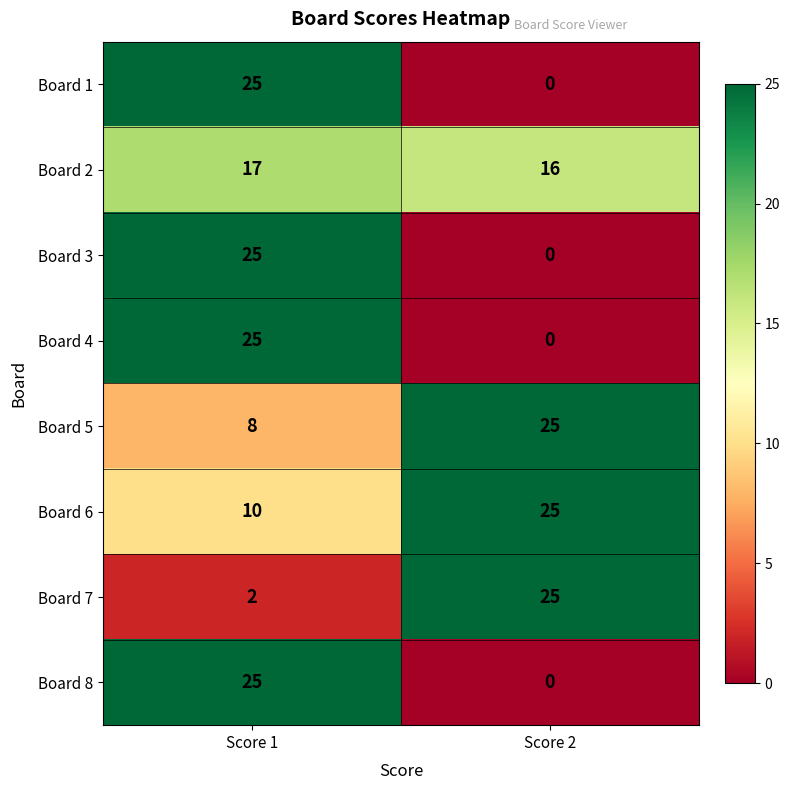

Reading left to right, extract all data points from this chart.

Board 1: Score 1=25	Score 2=0
Board 2: Score 1=17	Score 2=16
Board 3: Score 1=25	Score 2=0
Board 4: Score 1=25	Score 2=0
Board 5: Score 1=8	Score 2=25
Board 6: Score 1=10	Score 2=25
Board 7: Score 1=2	Score 2=25
Board 8: Score 1=25	Score 2=0